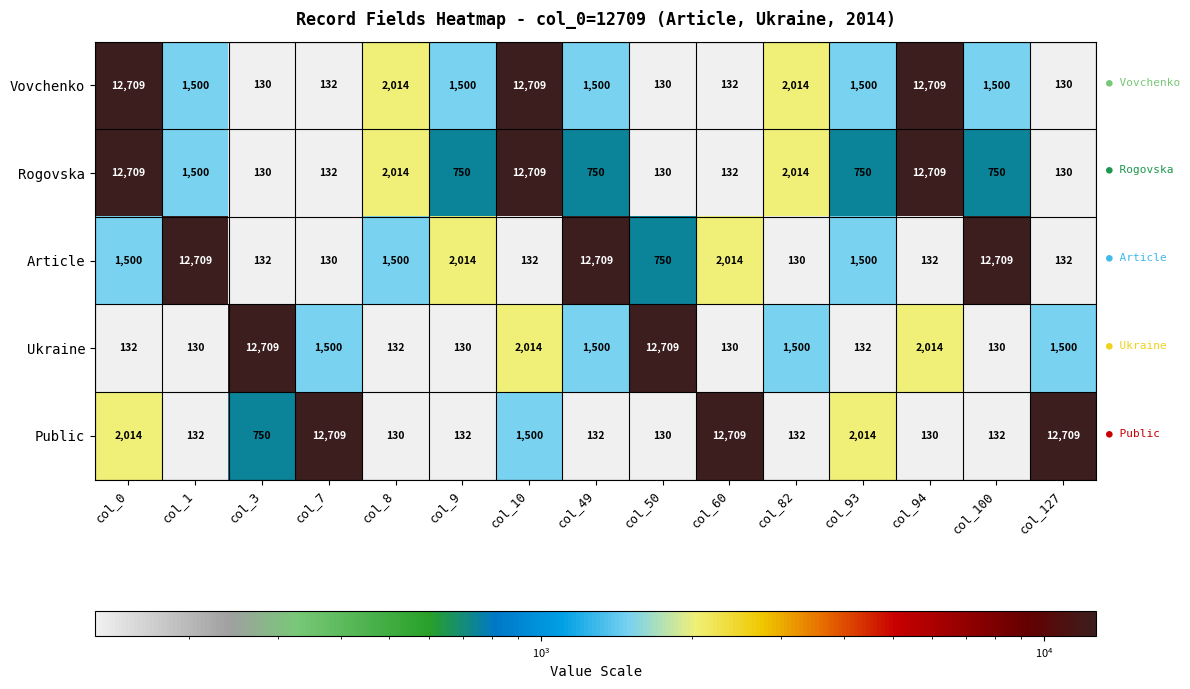

Which series changed the most between col_0 and col_93?

Rogovska